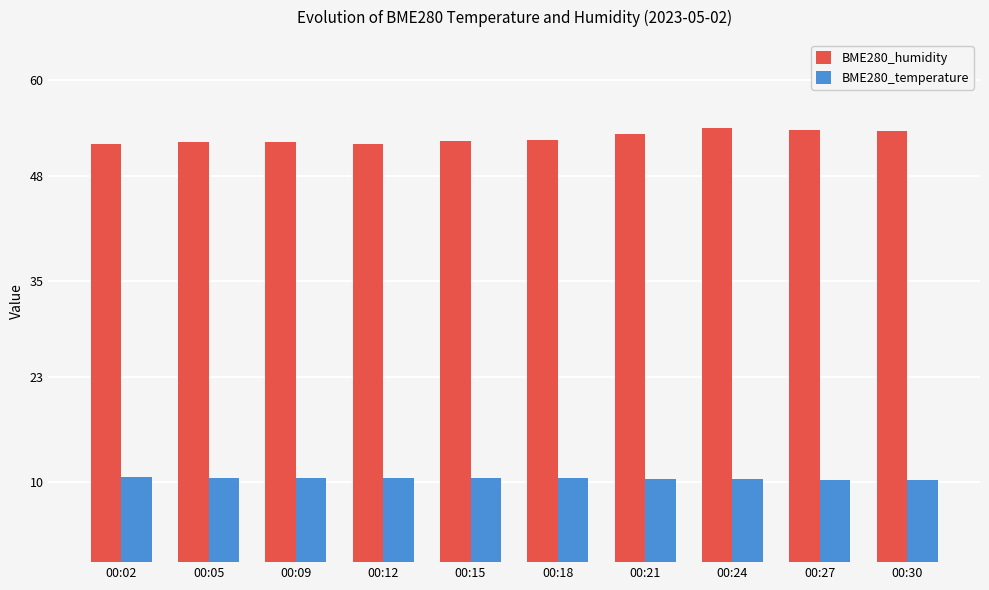

How many distinct data groups are displayed?

2